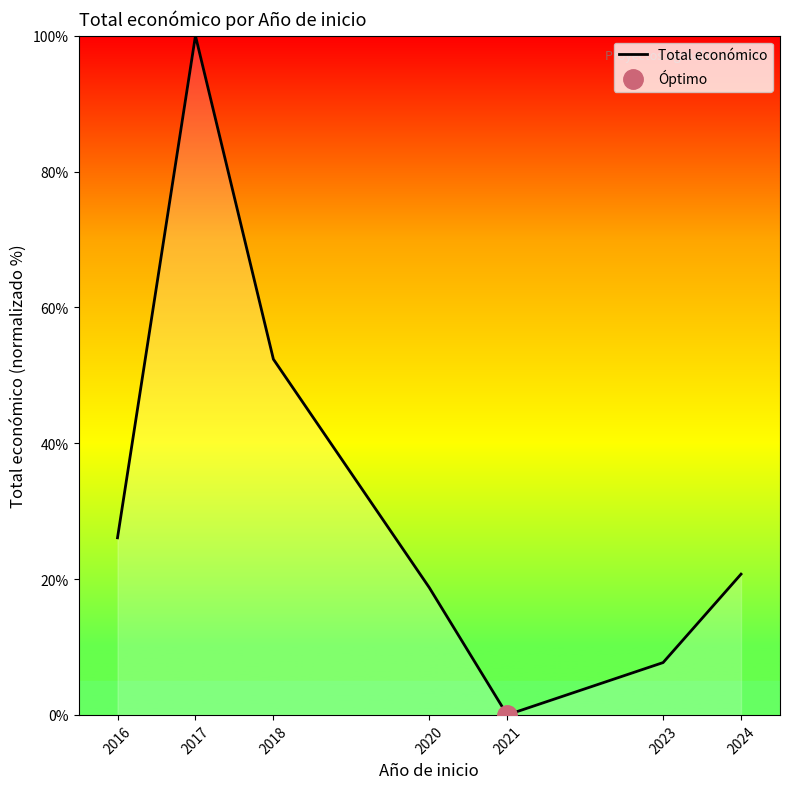

Which category has the lowest value across all series?

2021